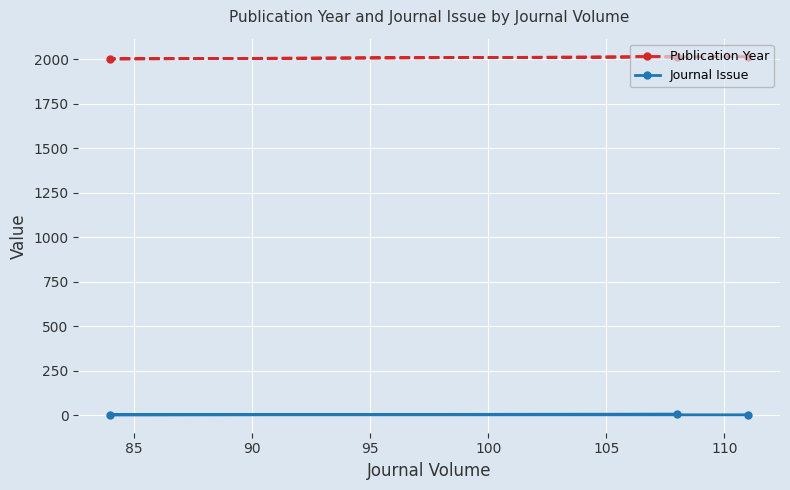

Which series has the largest total across all categories?

Publication Year